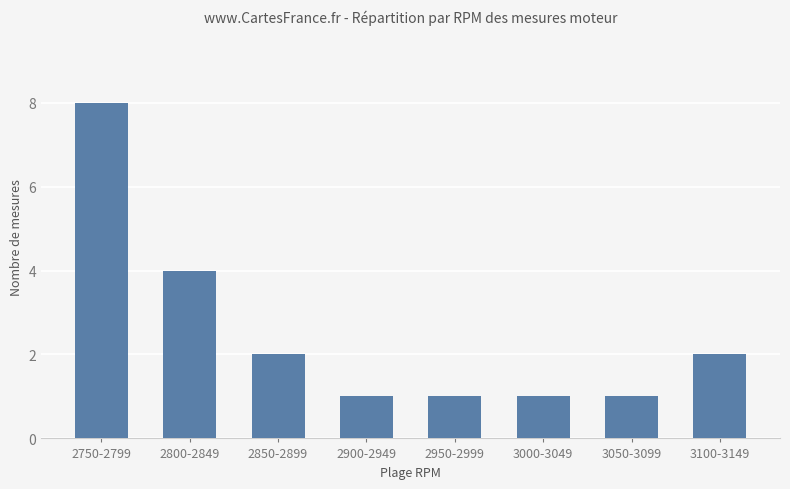

What is the smallest value displayed?

1